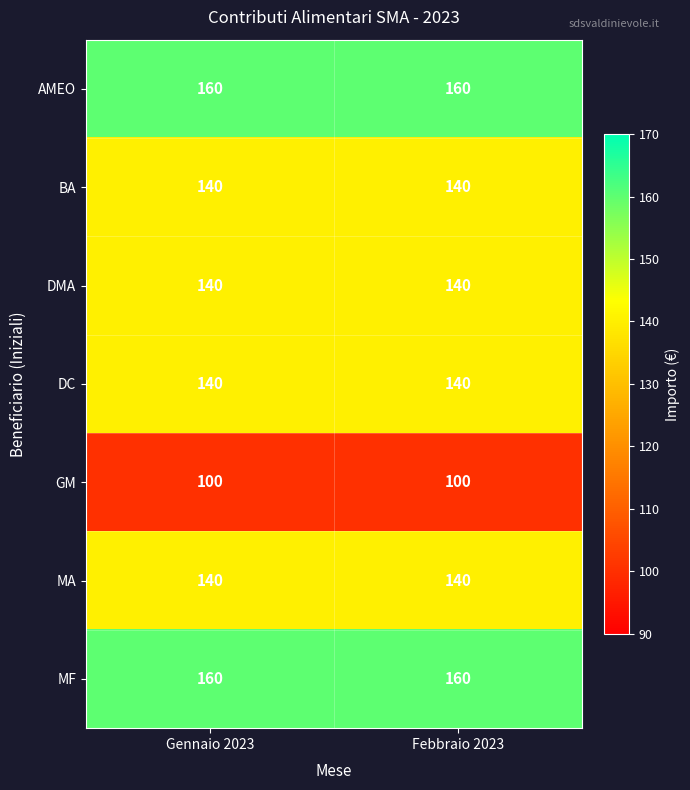

What is the spread (max minus min) of values at Gennaio 2023?

60